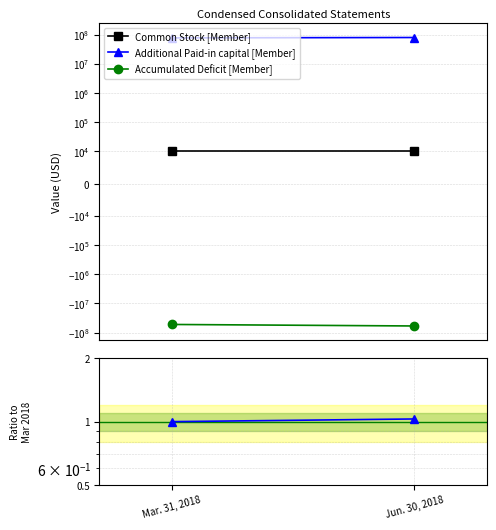

How many Accumulated Deficit [Member] values are between -59554377 and -52831581?

2